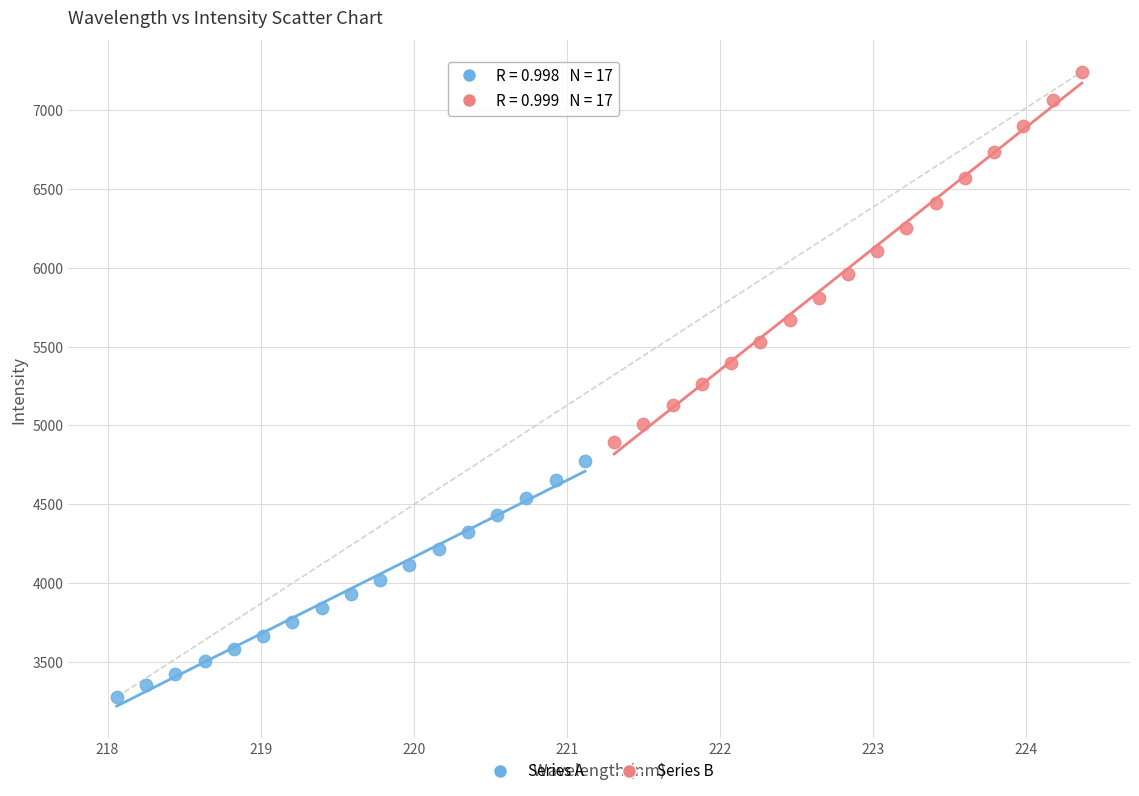

Which series reaches the minimum Y coordinate?

Series A